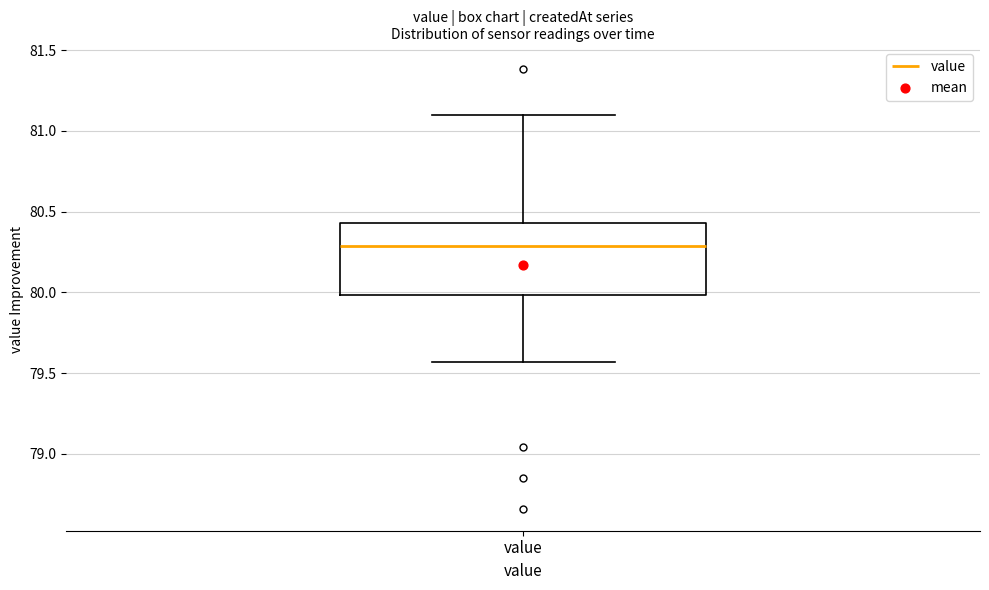

Transcribe this box plot: give where the median line is, the range the box spans, and where the two whiskers end, as read against the y-axis. The values are not printed on the chart, so give them approximately, as read against the axis.

median 80.30, box 80.00 to 80.45, whiskers 79.55 to 81.10